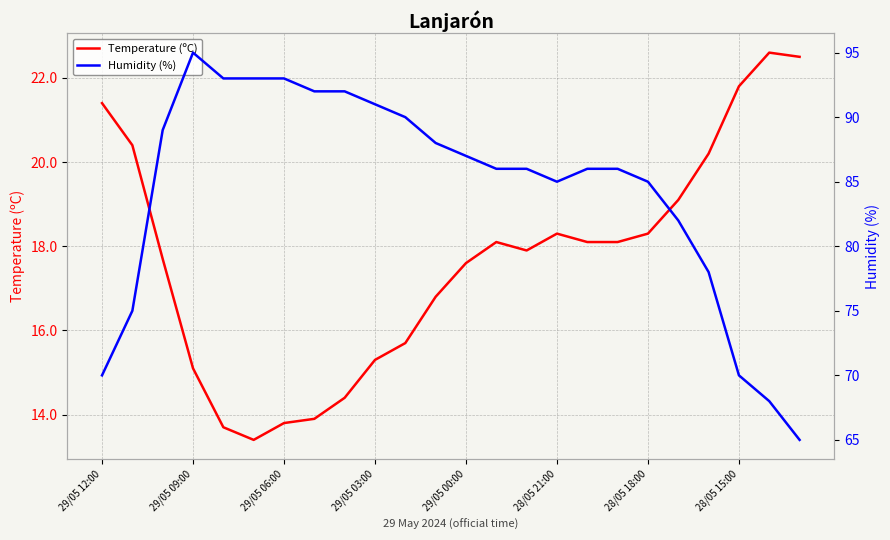

True or false: Temperature (ºC) has a value of 21.4 at 29/05 12:00.

True